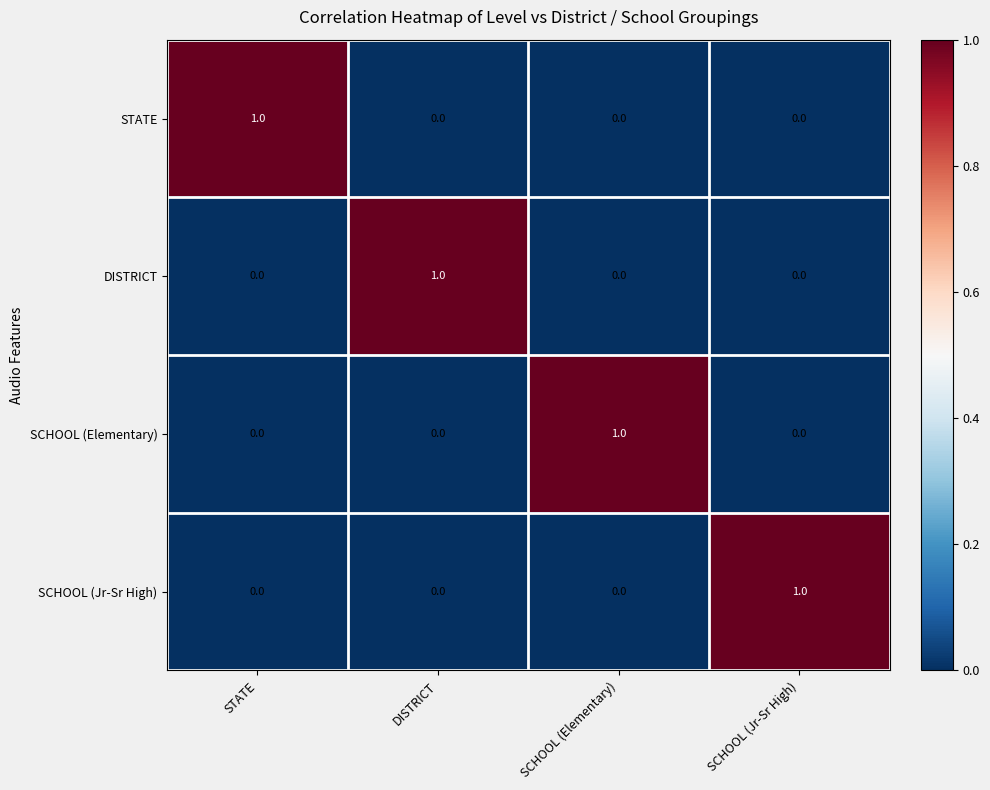

The STATE series shows 0 at SCHOOL (Jr-Sr High). True or false?

True